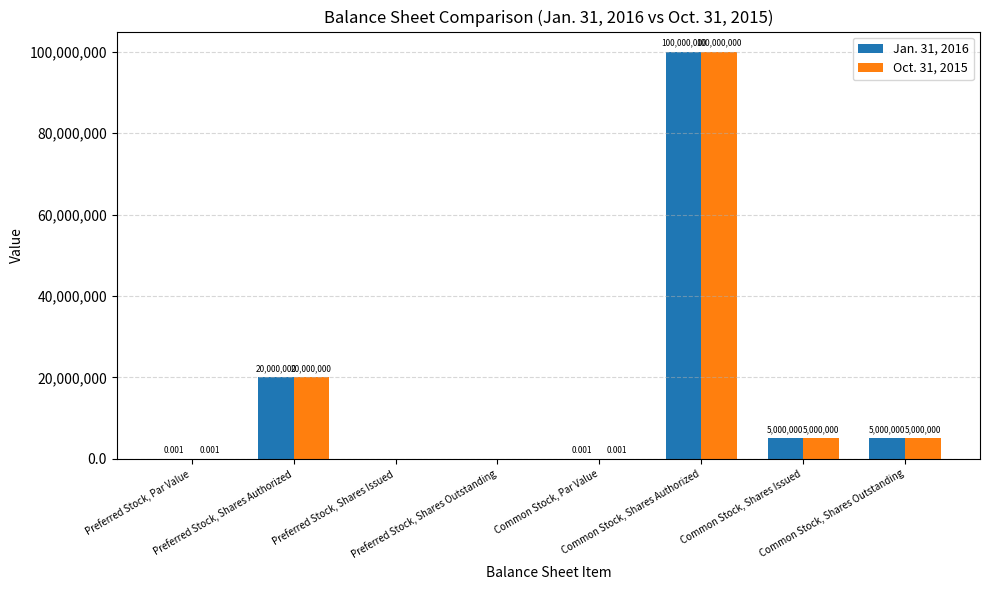

How many positive values does the Jan. 31, 2016 series have?

6